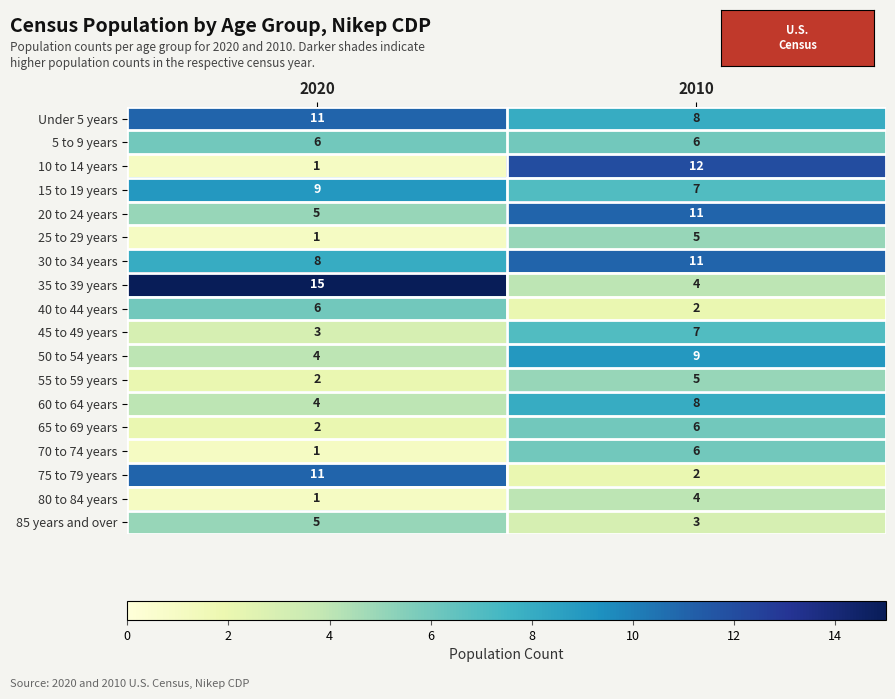

The value of 35 to 39 years at 2010 is 4. True or false?

True